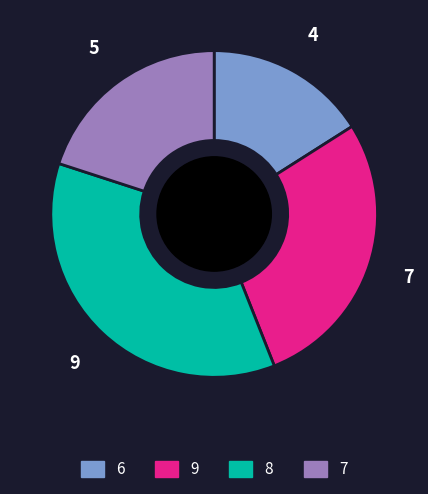

Count the number of slices in the pie.

4